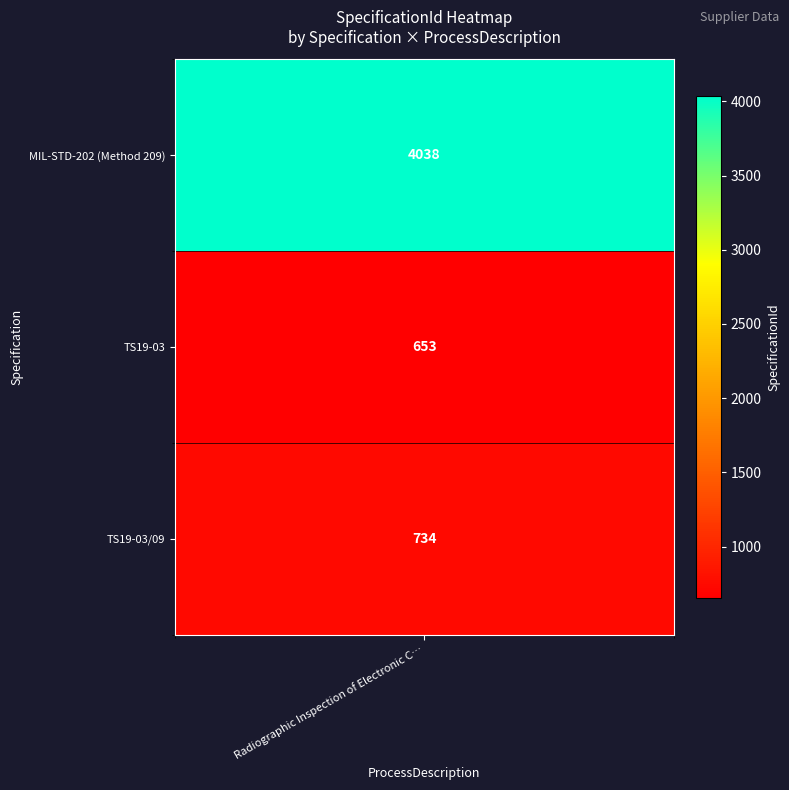

List the labels in order of value, largest first.

MIL-STD-202 (Method 209), TS19-03/09, TS19-03